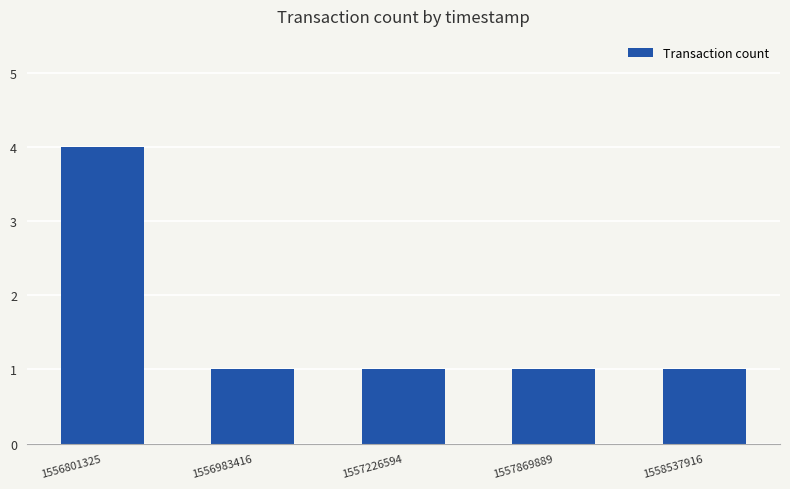

What is the value of the 5th bar from the left?

1